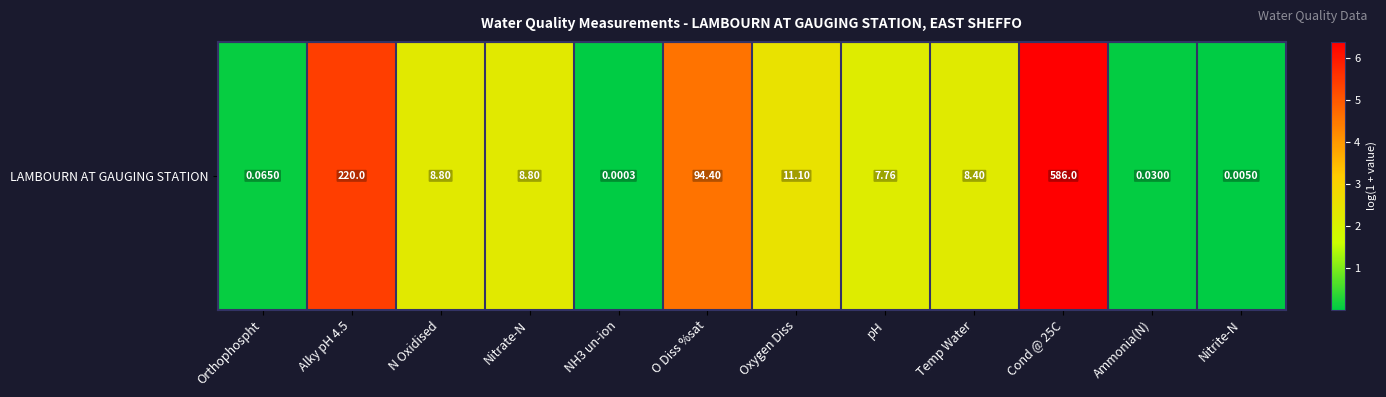

Rank the categories by value from highest to lowest.

Cond @ 25C, Alky pH 4.5, O Diss %sat, Oxygen Diss, N Oxidised, Nitrate-N, Temp Water, pH, Orthophospht, Ammonia(N), Nitrite-N, NH3 un-ion